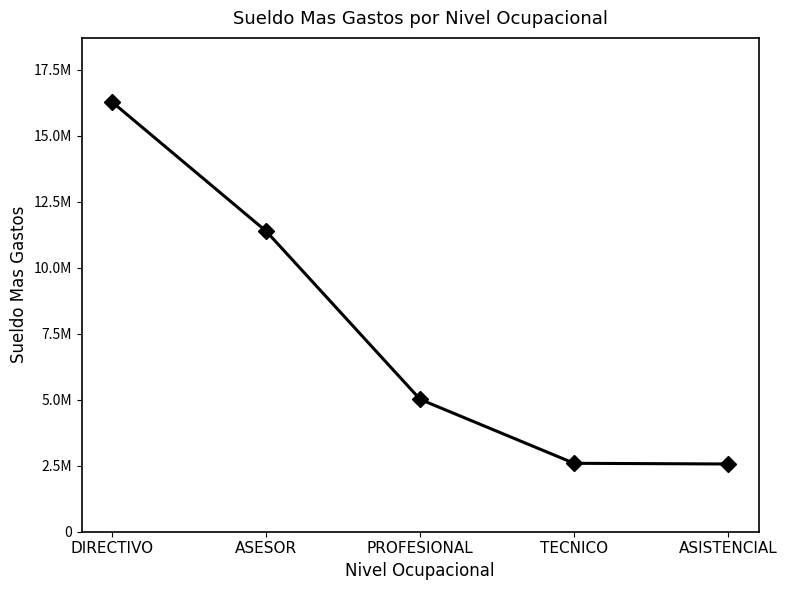

The value at DIRECTIVO is 16260489. True or false?

True